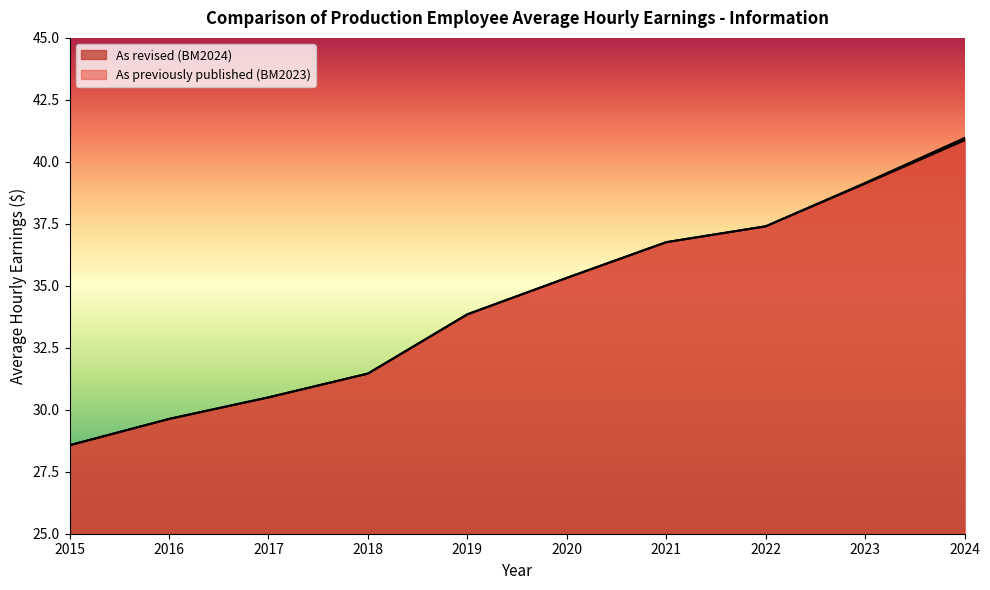

True or false: As previously published (BM2023) has more than 1 points higher than both neighbors.

False